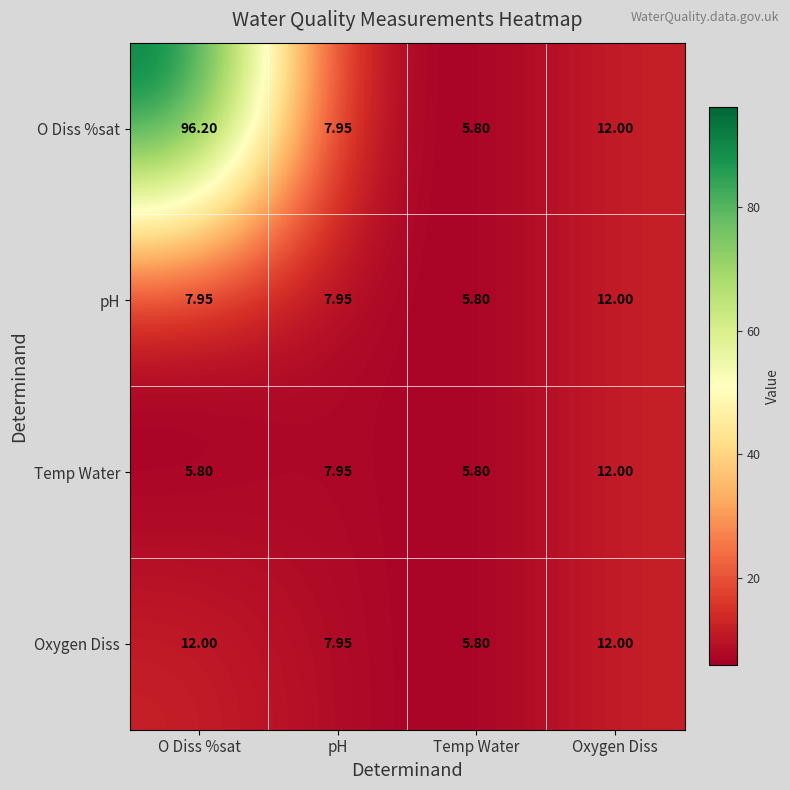

Between O Diss %sat and pH, which series saw the biggest shift?

O Diss %sat